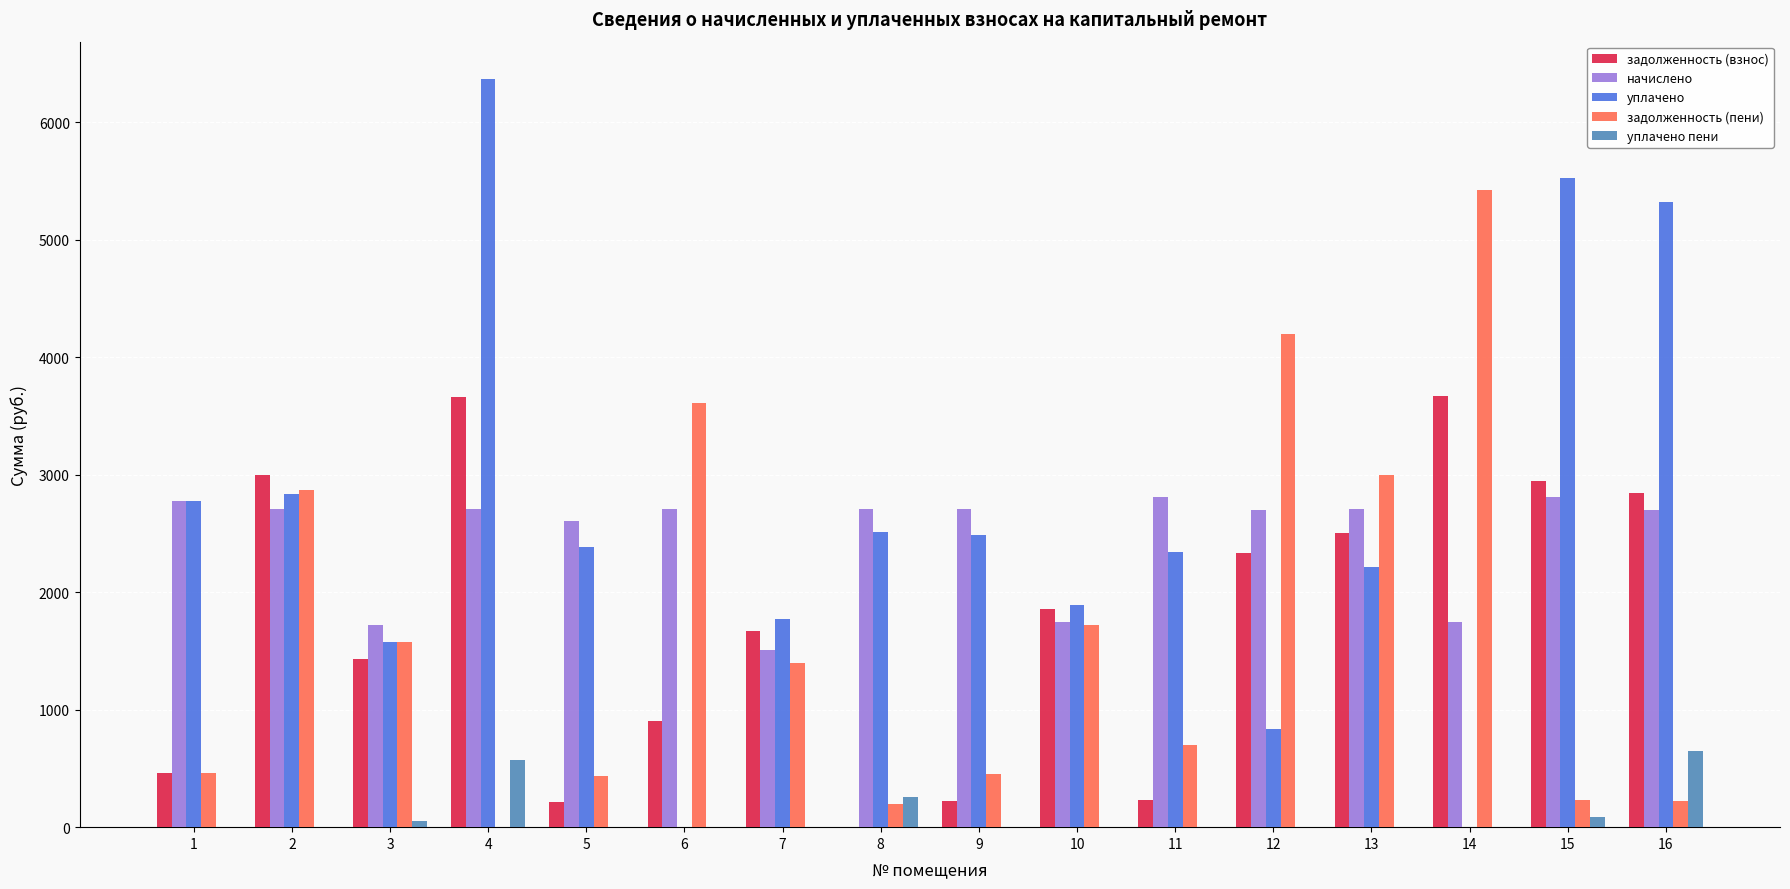

Is the value of задолженность (взнос) at 9 greater than the value of уплачено пени at 11?

Yes